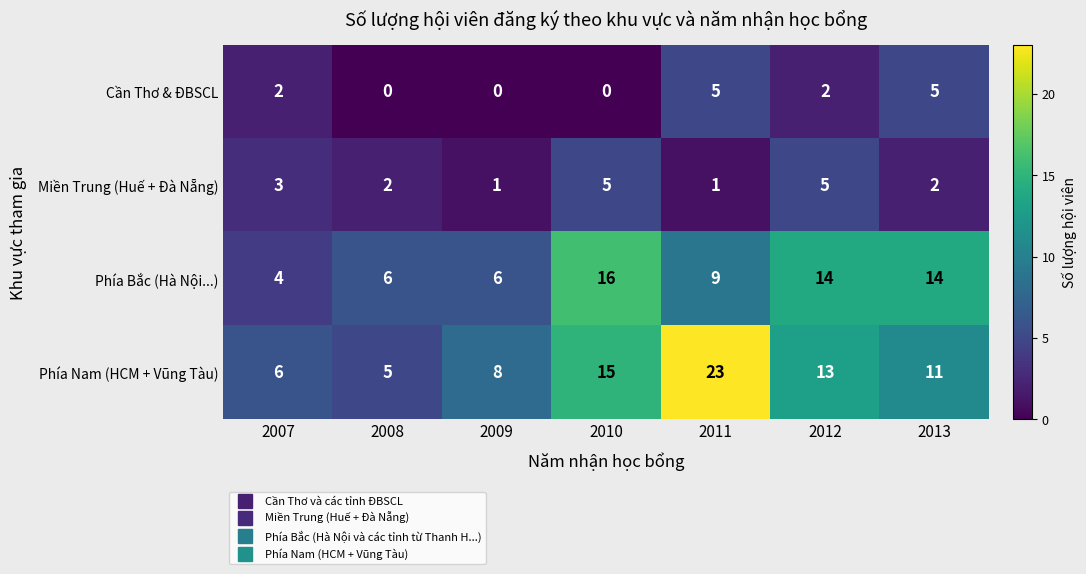

Reading left to right, what are all the values shown in this chart?

Cần Thơ & ĐBSCL: 2007=2	2008=0	2009=0	2010=0	2011=5	2012=2	2013=5
Miền Trung (Huế + Đà Nẵng): 2007=3	2008=2	2009=1	2010=5	2011=1	2012=5	2013=2
Phía Bắc (Hà Nội...): 2007=4	2008=6	2009=6	2010=16	2011=9	2012=14	2013=14
Phía Nam (HCM + Vũng Tàu): 2007=6	2008=5	2009=8	2010=15	2011=23	2012=13	2013=11